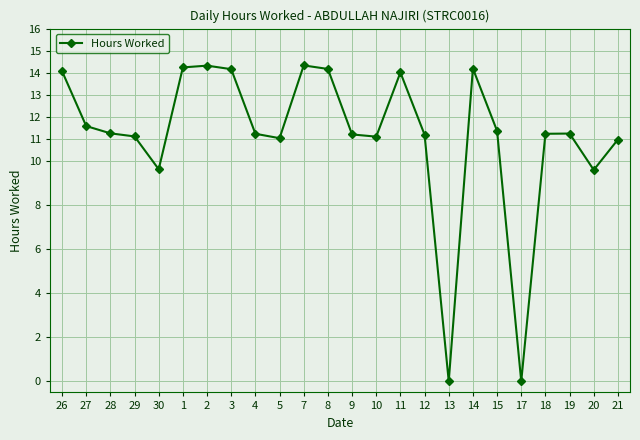

What is the average value?

11.1